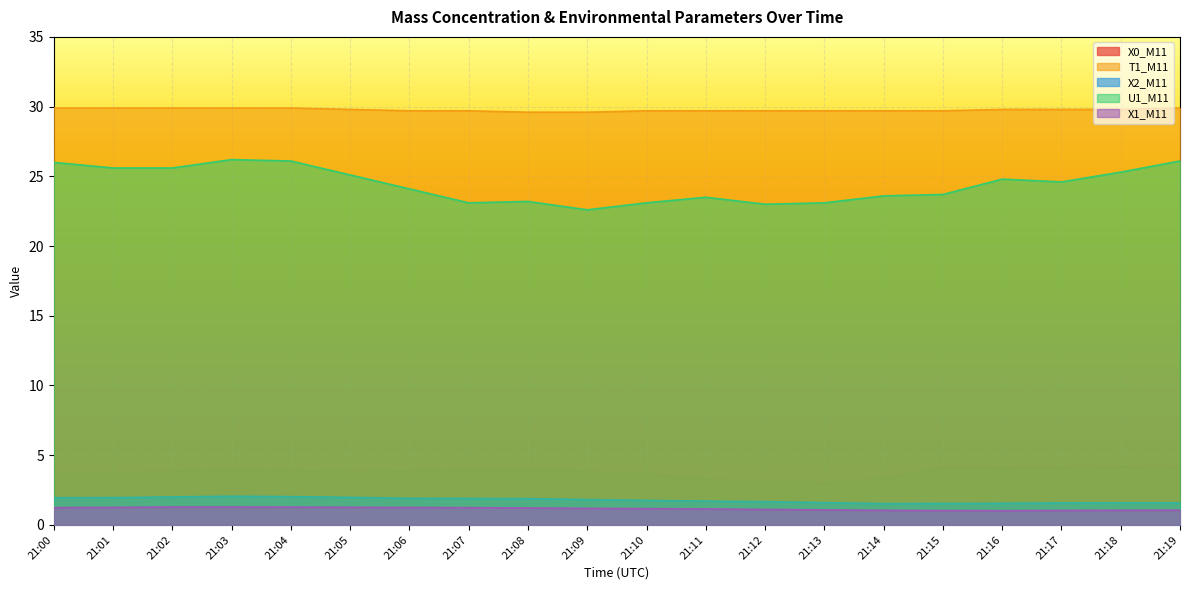

Reading left to right, list all the values displayed in this chart.

X0_M11: 3.6	3.8	3.9	4.0	3.9	3.9	3.9	4.0	4.0	3.9	3.7	3.3	3.1	3.0	3.4	4.1	4.1	4.1	4.2	4.1
T1_M11: 29.9	29.9	29.9	29.9	29.9	29.8	29.7	29.7	29.6	29.6	29.7	29.7	29.7	29.7	29.7	29.7	29.8	29.8	29.8	29.9
X2_M11: 1.9	2.0	2.0	2.1	2.0	2.0	1.9	1.9	1.9	1.8	1.8	1.7	1.7	1.6	1.5	1.5	1.6	1.6	1.6	1.6
U1_M11: 26.0	25.6	25.6	26.2	26.1	25.1	24.1	23.1	23.2	22.6	23.1	23.5	23.0	23.1	23.6	23.7	24.8	24.6	25.3	26.1
X1_M11: 1.2	1.3	1.3	1.3	1.3	1.3	1.2	1.2	1.2	1.2	1.2	1.1	1.1	1.1	1.1	1.0	1.0	1.0	1.1	1.1